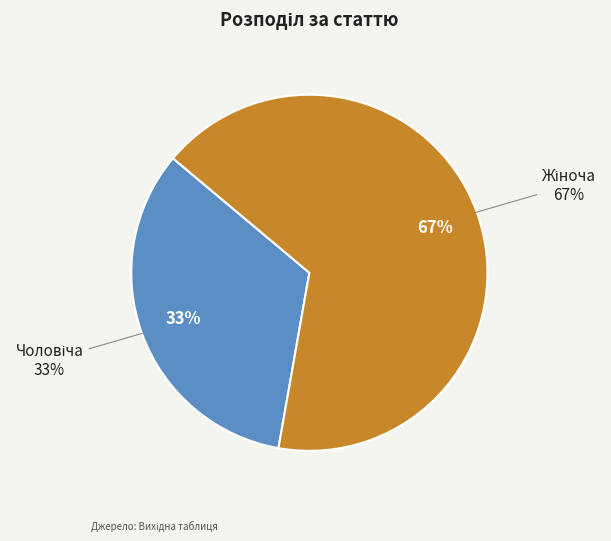

Which category has the smallest portion of the pie?

Чоловіча